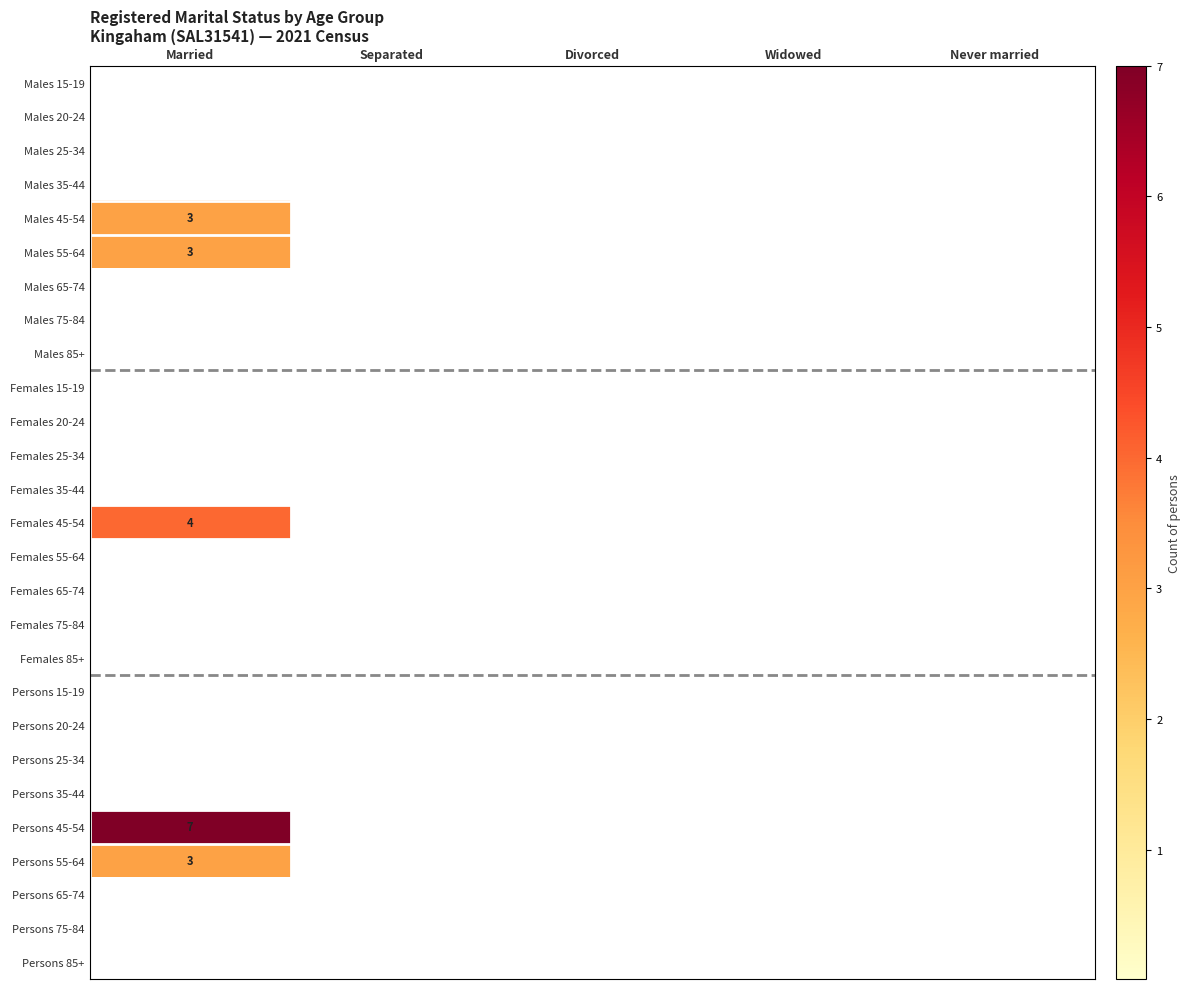

List the series in order of their peak value, lowest first.

Males 15-19, Males 20-24, Males 25-34, Males 35-44, Males 65-74, Males 75-84, Males 85+, Females 15-19, Females 20-24, Females 25-34, Females 35-44, Females 55-64, Females 65-74, Females 75-84, Females 85+, Persons 15-19, Persons 20-24, Persons 25-34, Persons 35-44, Persons 65-74, Persons 75-84, Persons 85+, Males 45-54, Males 55-64, Persons 55-64, Females 45-54, Persons 45-54